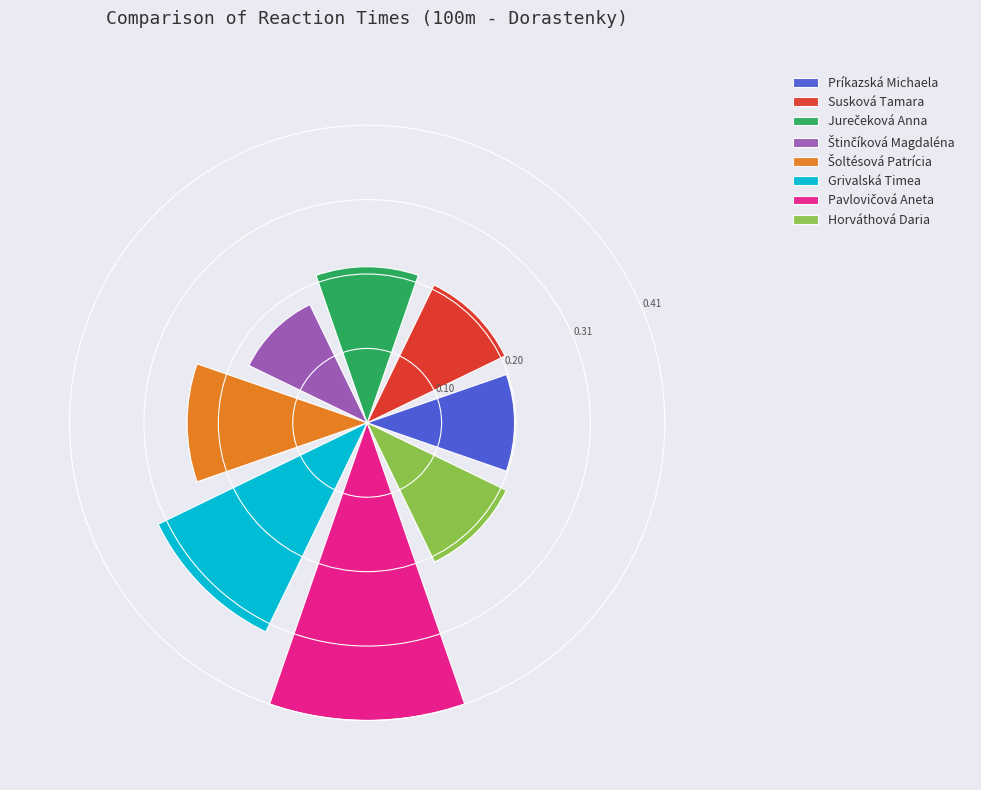

Does any single category account for the majority?

No